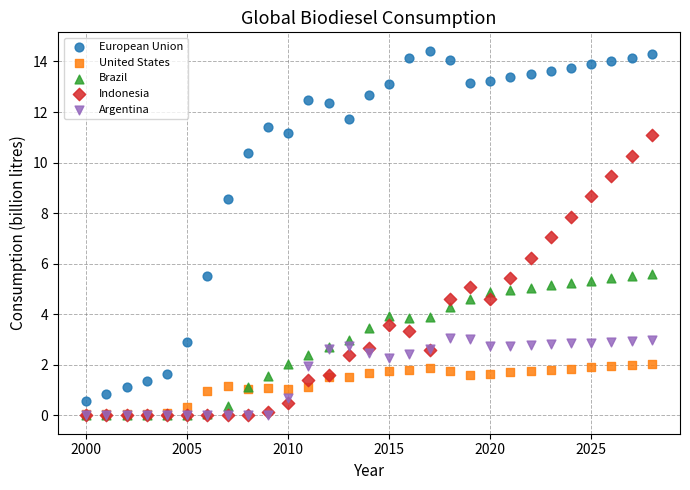

What are all the series names shown in the legend?

European Union, United States, Brazil, Indonesia, Argentina